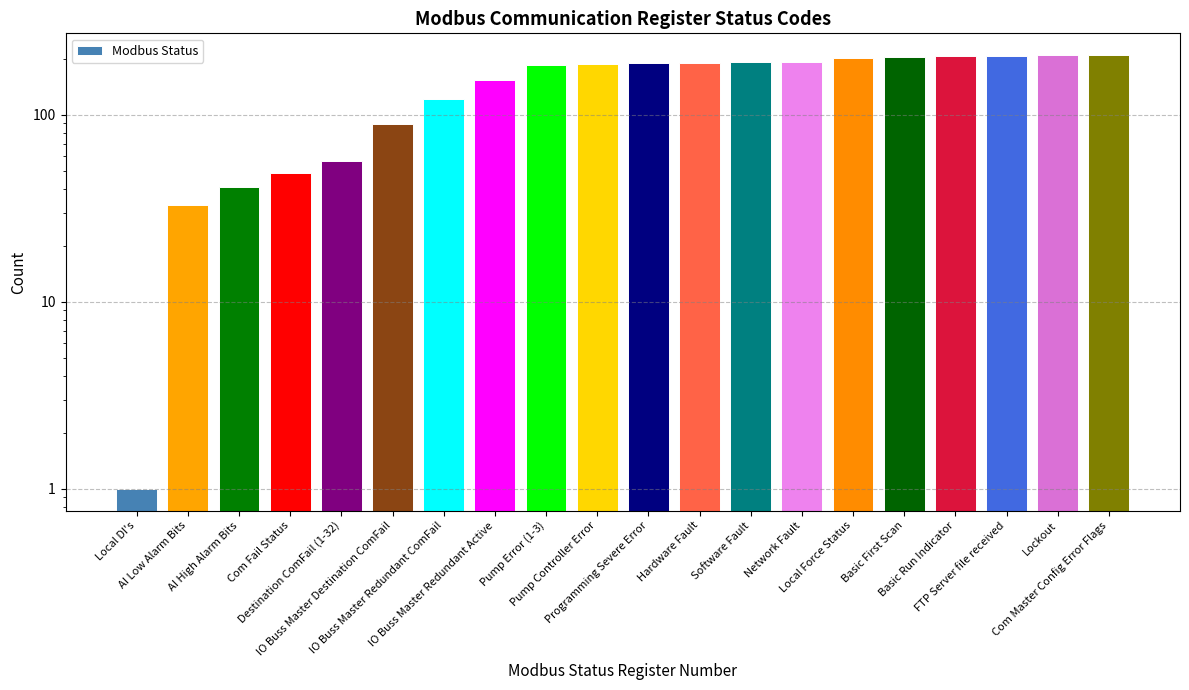

Rank the categories by value from lowest to highest.

Local DI's, AI Low Alarm Bits, AI High Alarm Bits, Com Fail Status, Destination ComFail (1-32), IO Buss Master Destination ComFail, IO Buss Master Redundant ComFail, IO Buss Master Redundant Active, Pump Error (1-3), Pump Controller Error, Programming Severe Error, Hardware Fault, Software Fault, Network Fault, Local Force Status, Basic First Scan, Basic Run Indicator, FTP Server file received, Lockout, Com Master Config Error Flags